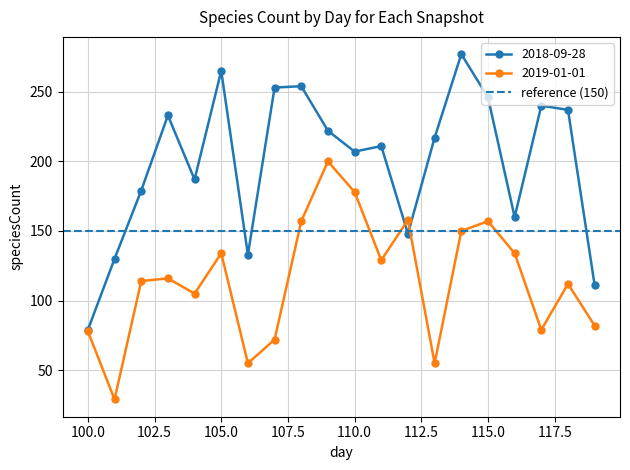

What is the lowest value of the 2018-09-28 series?

79